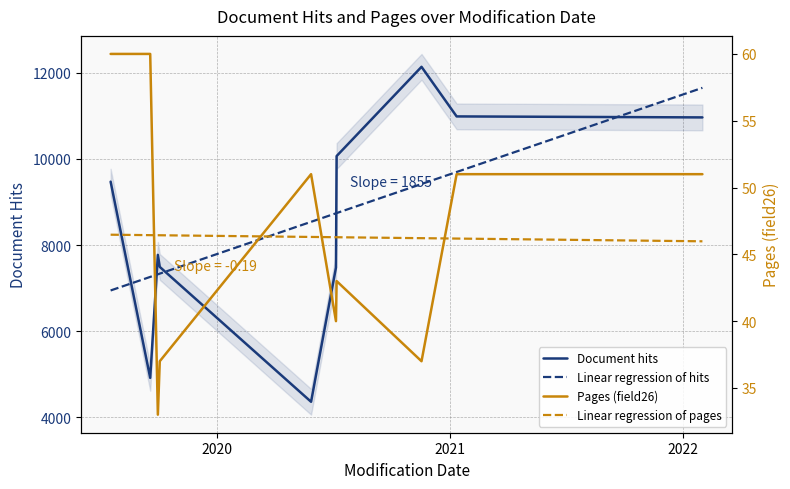

In Pages (field26), how many points are lower than both neighbors (excluding endpoints)?

3